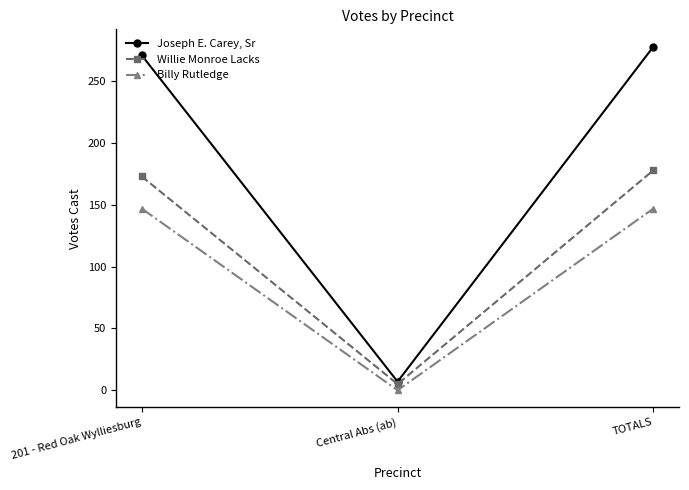

What position from the left is TOTALS?

3